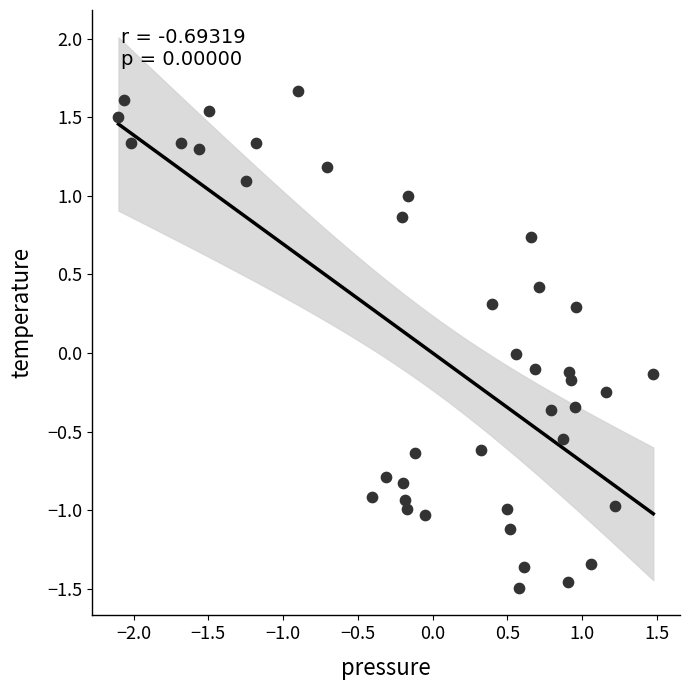

What is the range of X values (max minus min)?

3.6